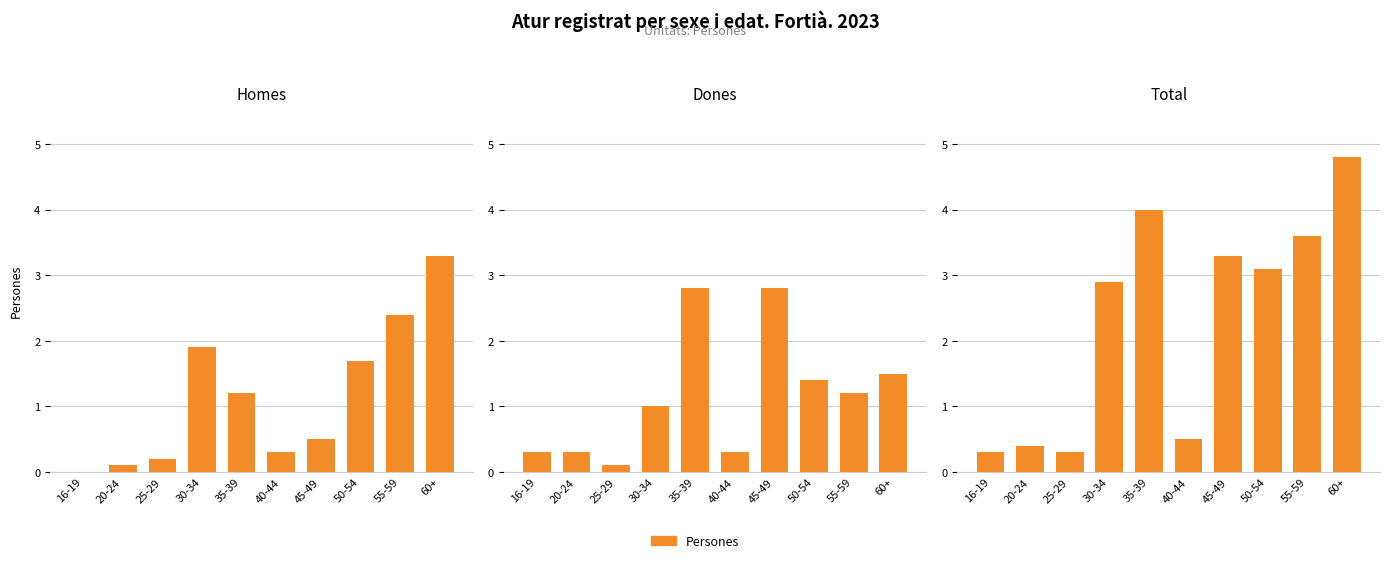

Which series changed the most between 16-19 and 45-49?

Total